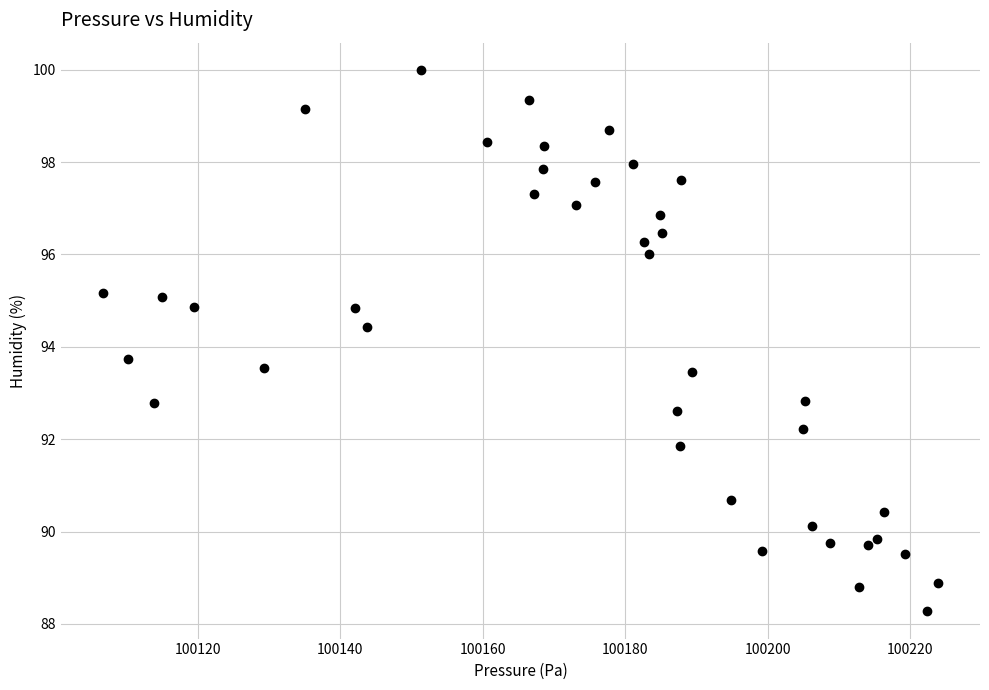

What Y value in the scatter plot is closest to 94?

93.7